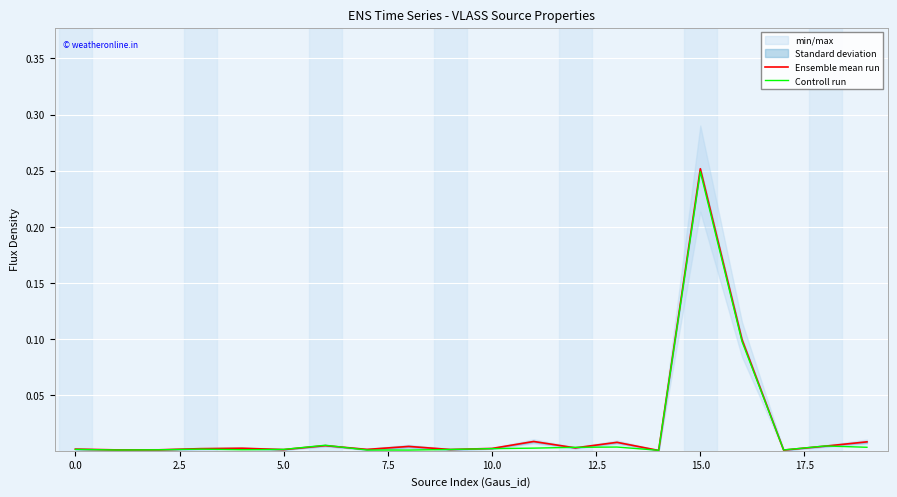

Which category has the highest value in the Ensemble mean run series?

15.0